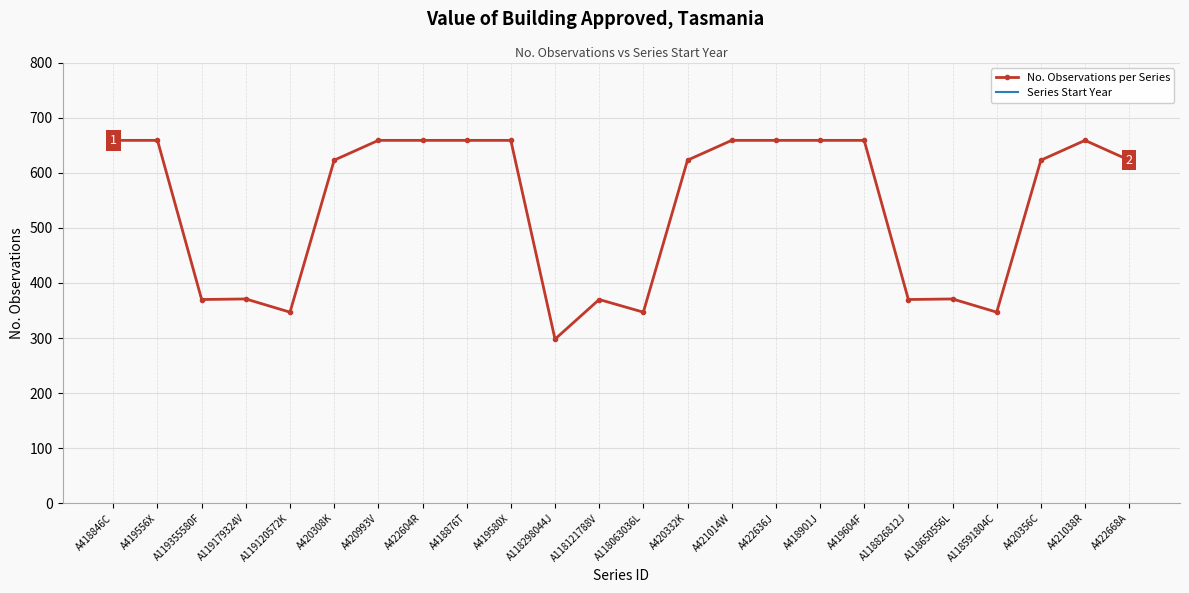

True or false: Series Start Year and No. Observations per Series cross at least once.

False